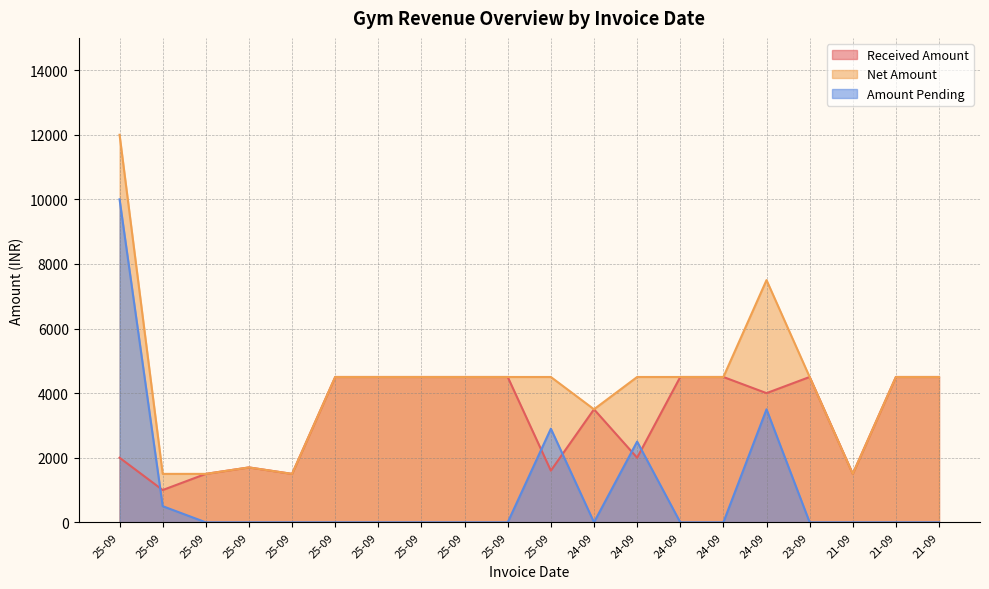

What are all the series names shown in the legend?

Received Amount, Net Amount, Amount Pending